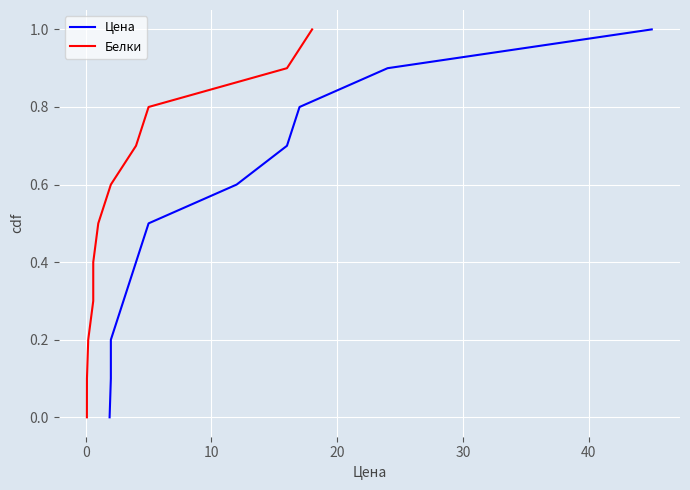

What is the average value of the Цена series?

0.5